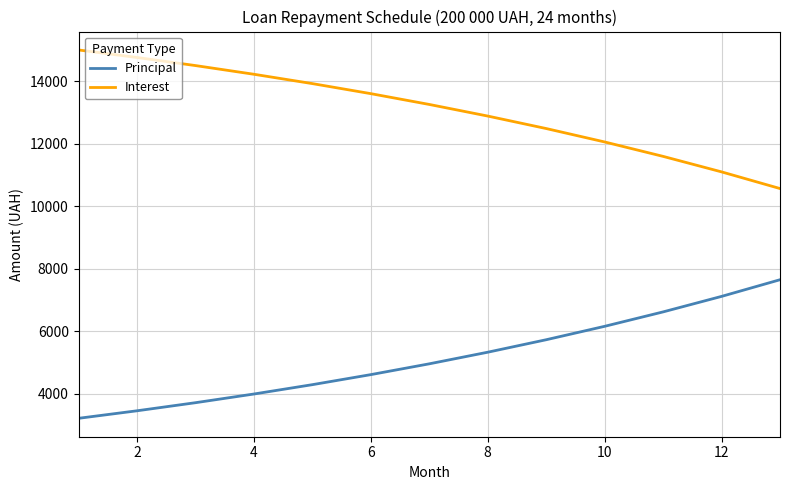

True or false: Principal and Interest intersect in this chart.

False